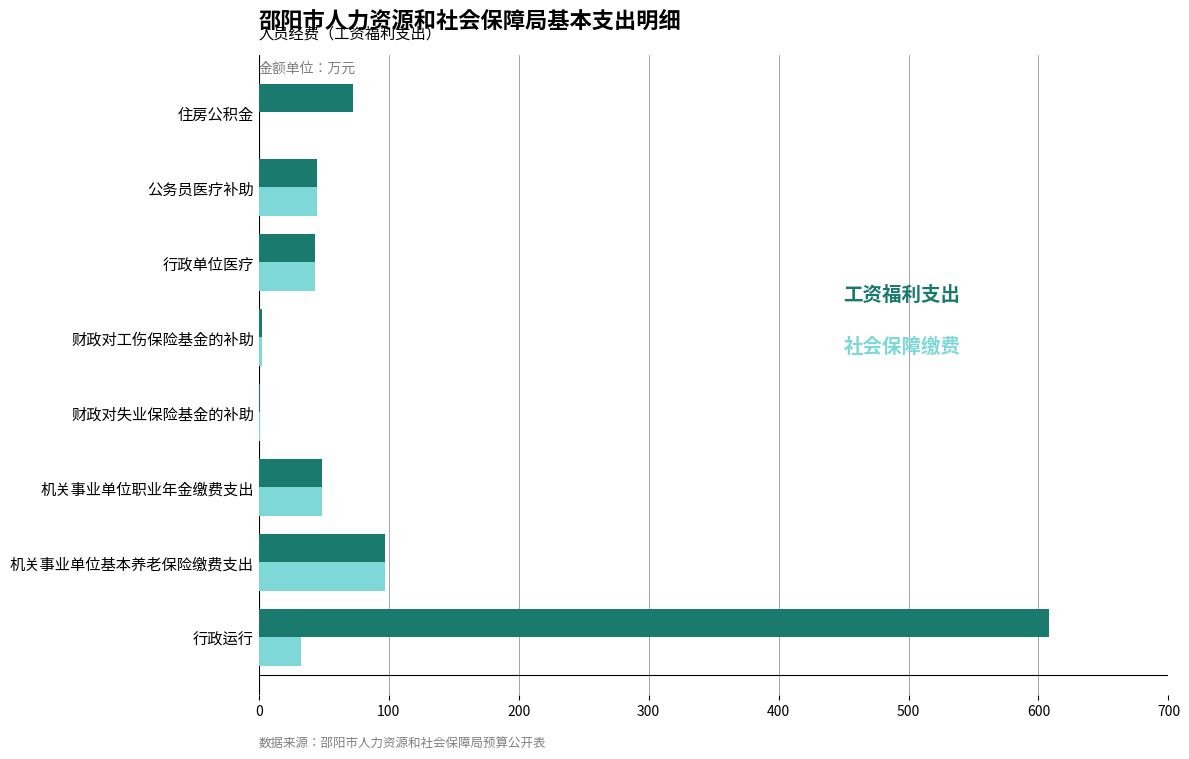

At which category is the sum across all series the highest?

行政运行